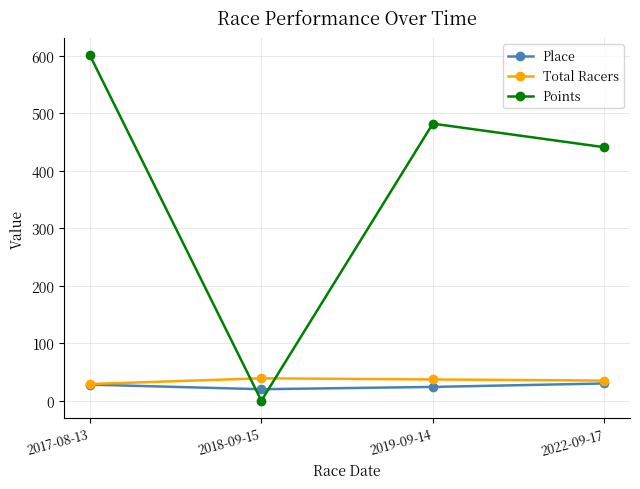

Which series changed the most between 2019-09-14 and 2022-09-17?

Points